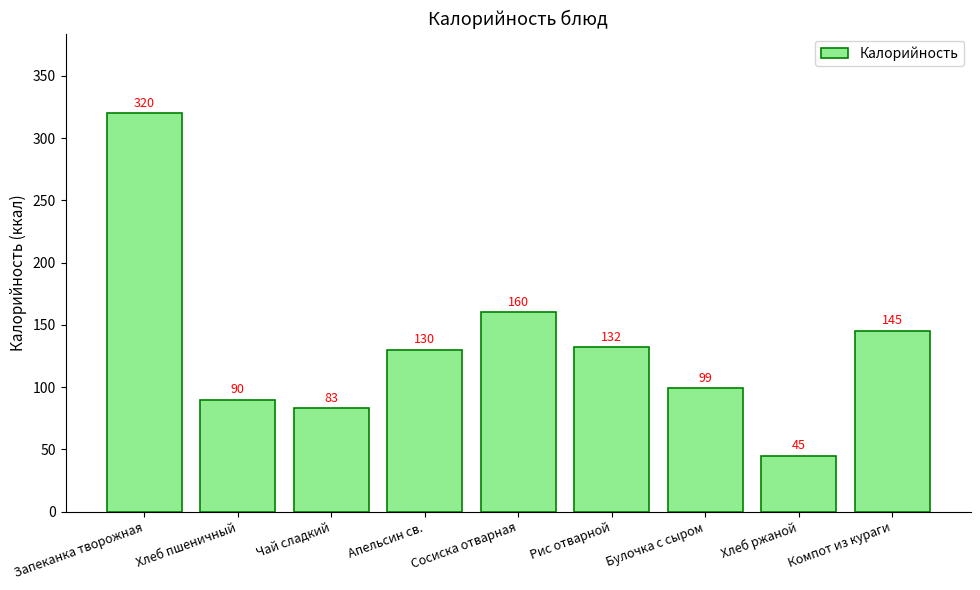

Reading right to left, what are all the values shown in this chart?

Компот из кураги=145	Хлеб ржаной=45	Булочка с сыром=99	Рис отварной=132	Сосиска отварная=160	Апельсин св.=130	Чай сладкий=83	Хлеб пшеничный=90	Запеканка творожная=320